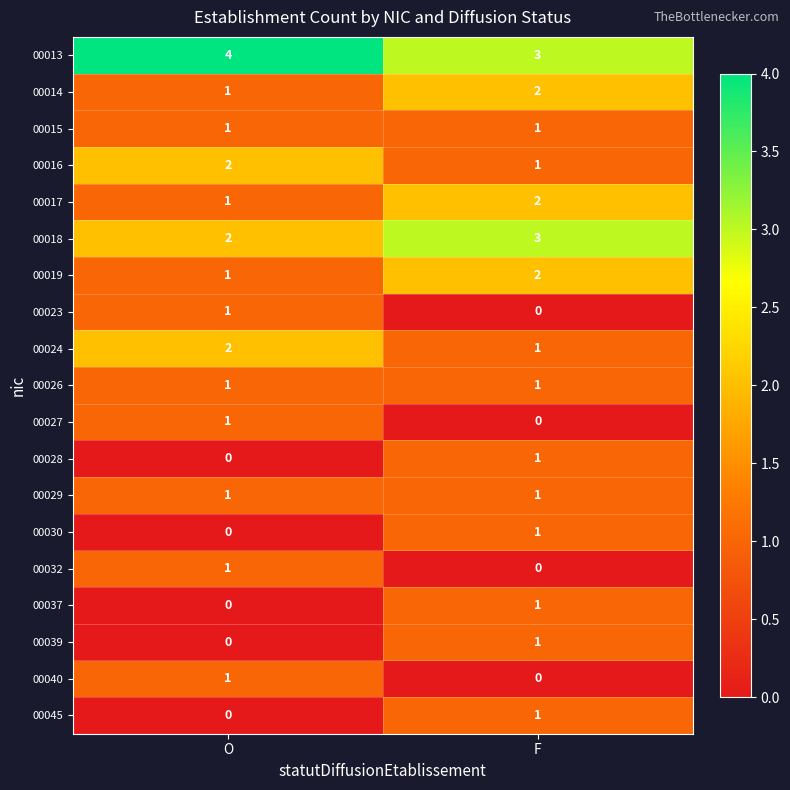

Which series has the largest total across all categories?

00013